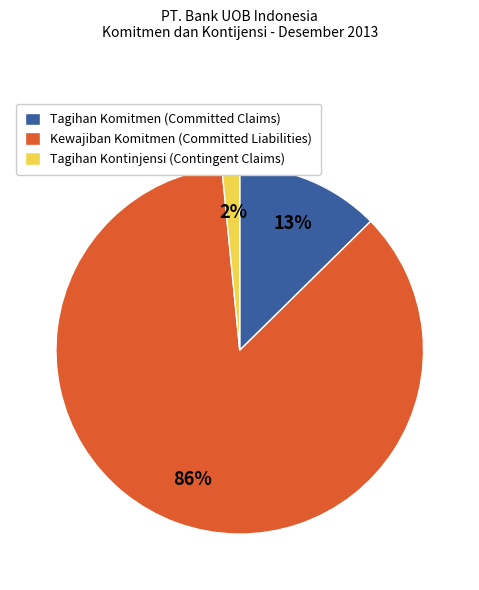

What is the largest slice in the pie chart?

Kewajiban Komitmen (Committed Liabilities)